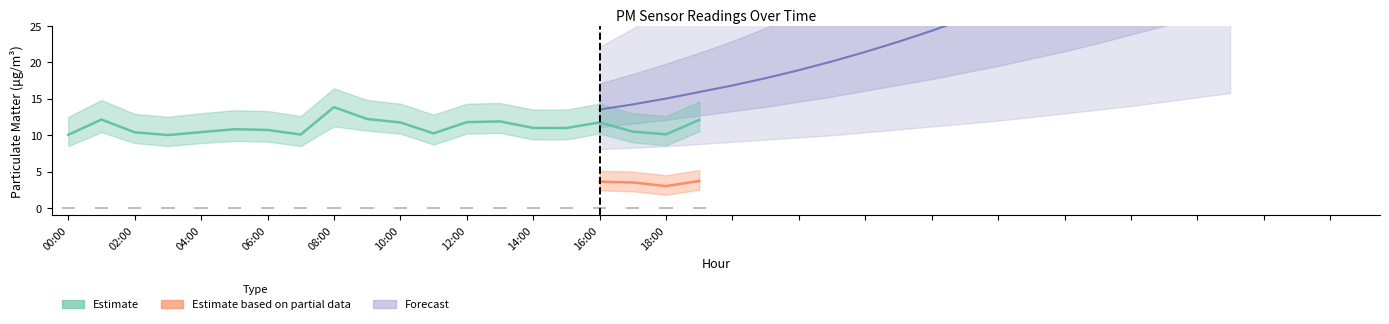

What is the label of the 7th bar from the left?

06:00